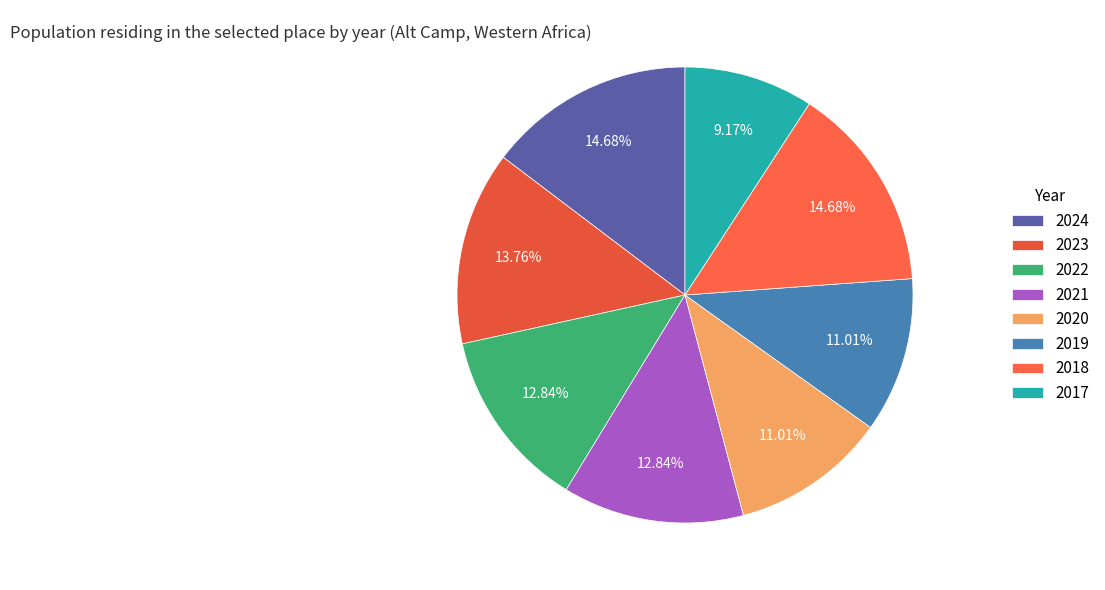

What is the ratio of the value at 2022 to the value at 2023?

0.9